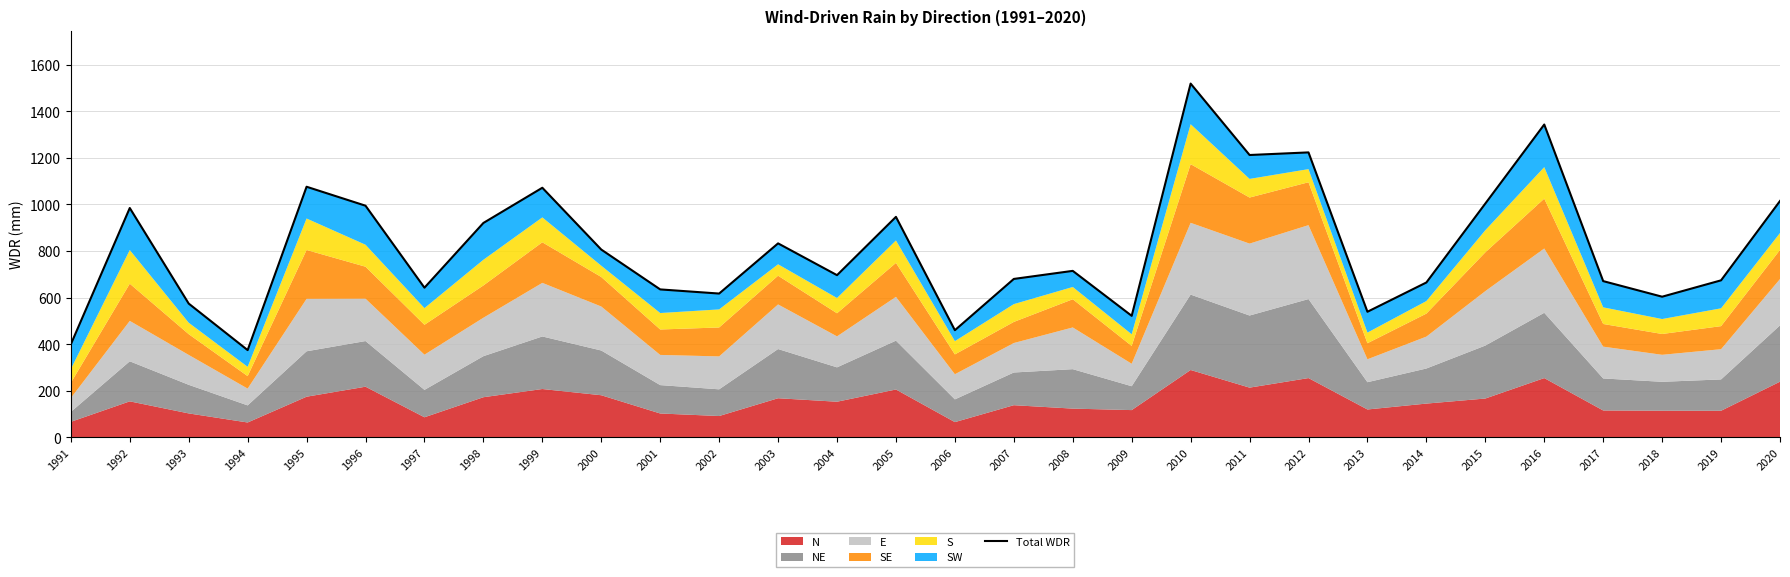

Does the chart have visible grid lines?

Yes